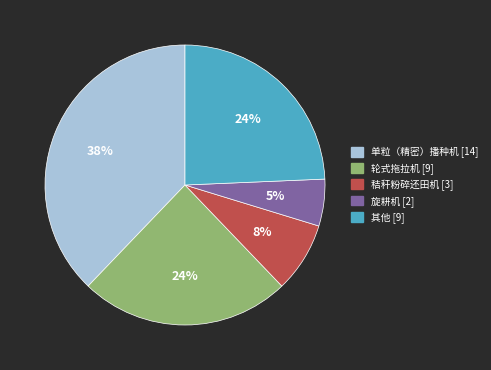

Does any single category account for the majority?

No